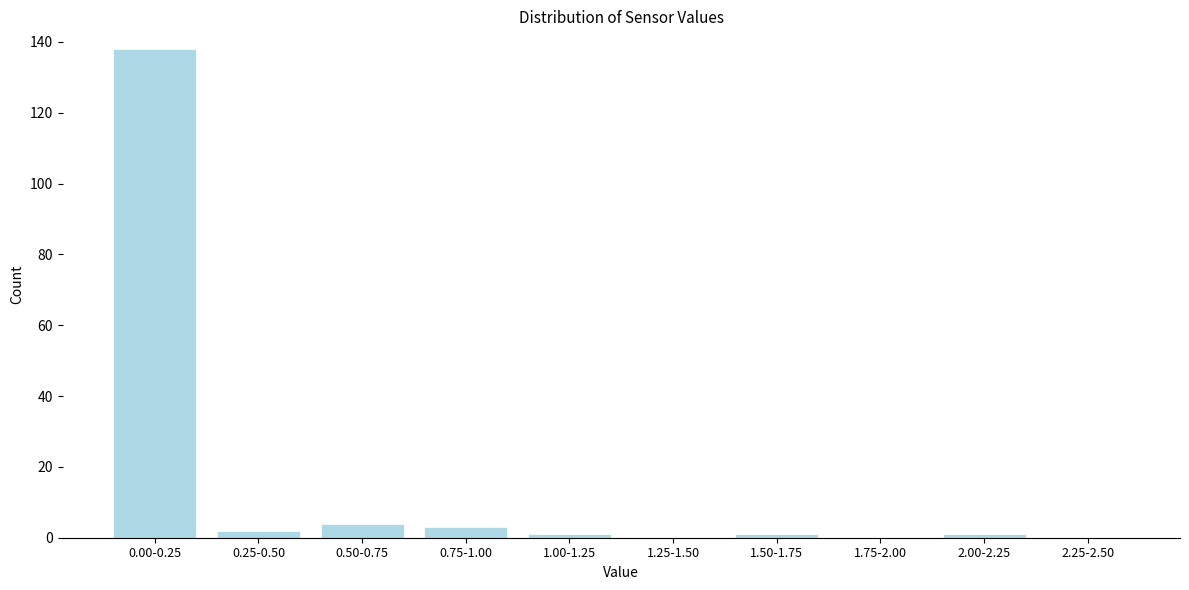

Reading left to right, list all the values displayed in this chart.

0.00-0.25=138	0.25-0.50=2	0.50-0.75=4	0.75-1.00=3	1.00-1.25=1	1.25-1.50=0	1.50-1.75=1	1.75-2.00=0	2.00-2.25=1	2.25-2.50=0